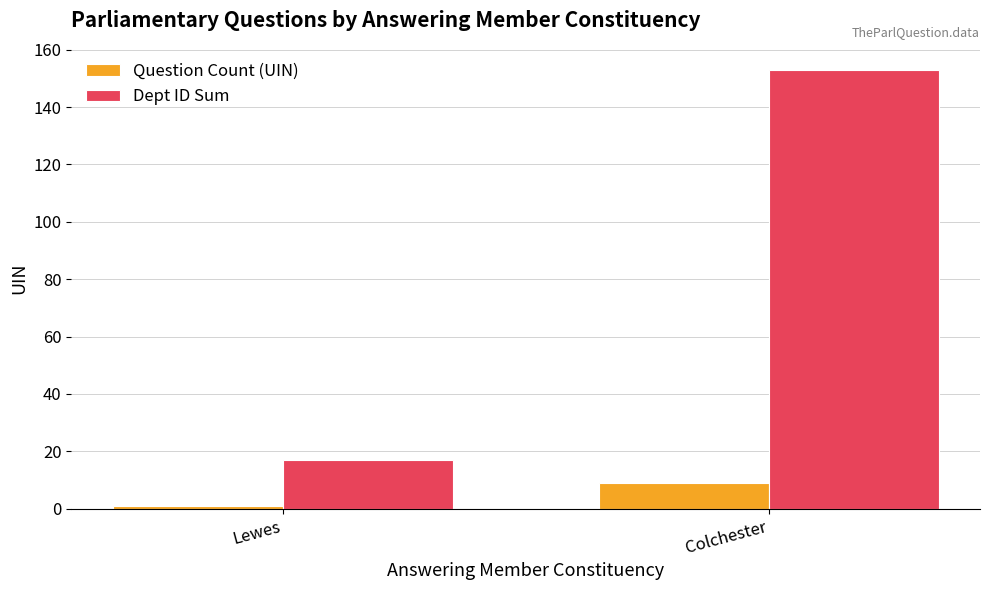

Count the Dept ID Sum values in the range 17 to 153.

2